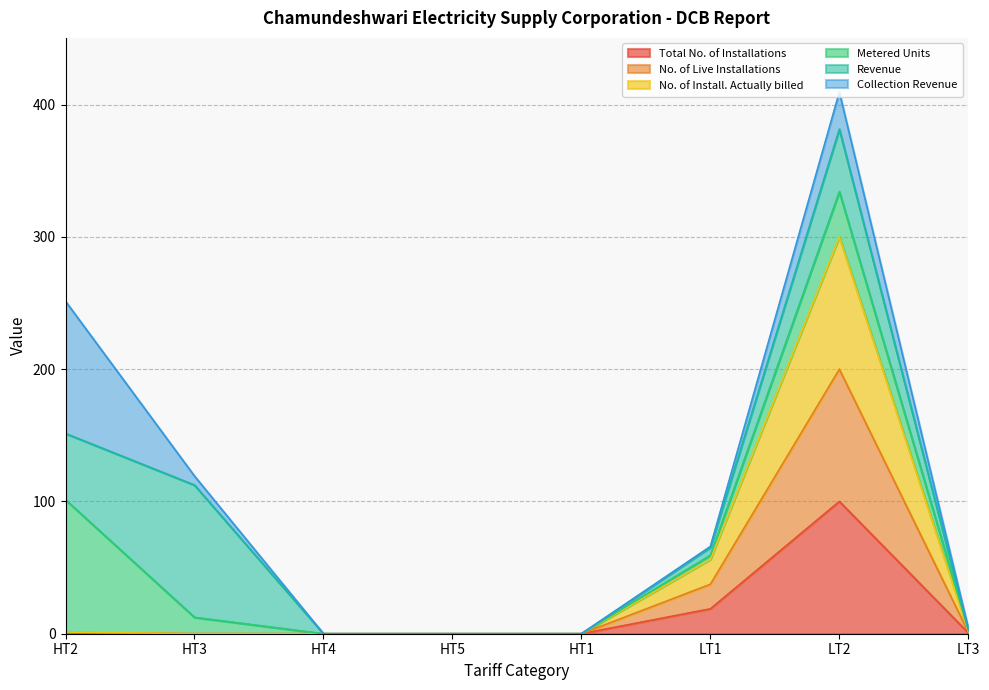

True or false: No. of Install. Actually billed has a value of 300.0 at LT2.

True